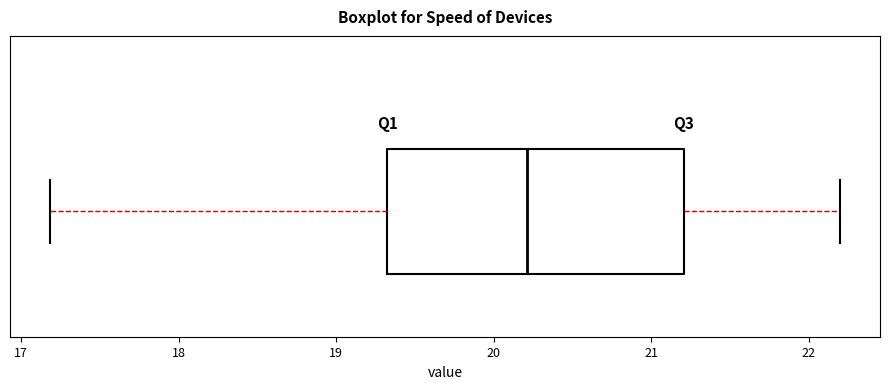

Read this box plot against the x-axis: the position of the median line, the range covered by the box, and the ends of both whiskers. The values are not printed on the chart, so give them approximately, as read against the axis.

median 20.2, box 19.3 to 21.2, whiskers 17.2 to 22.2